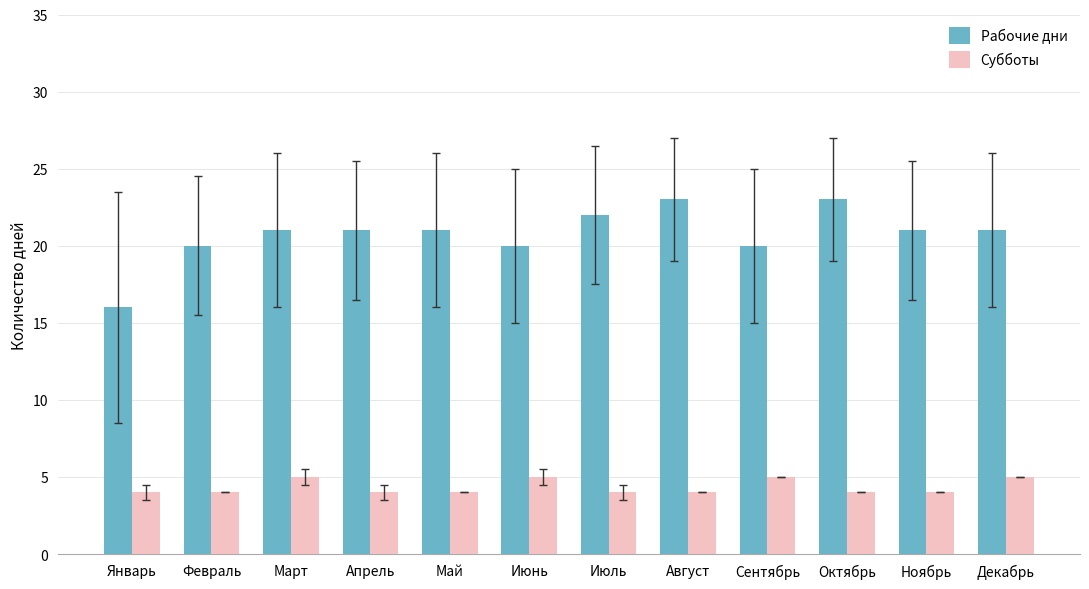

Rank the series at Август from lowest to highest value.

Субботы, Рабочие дни